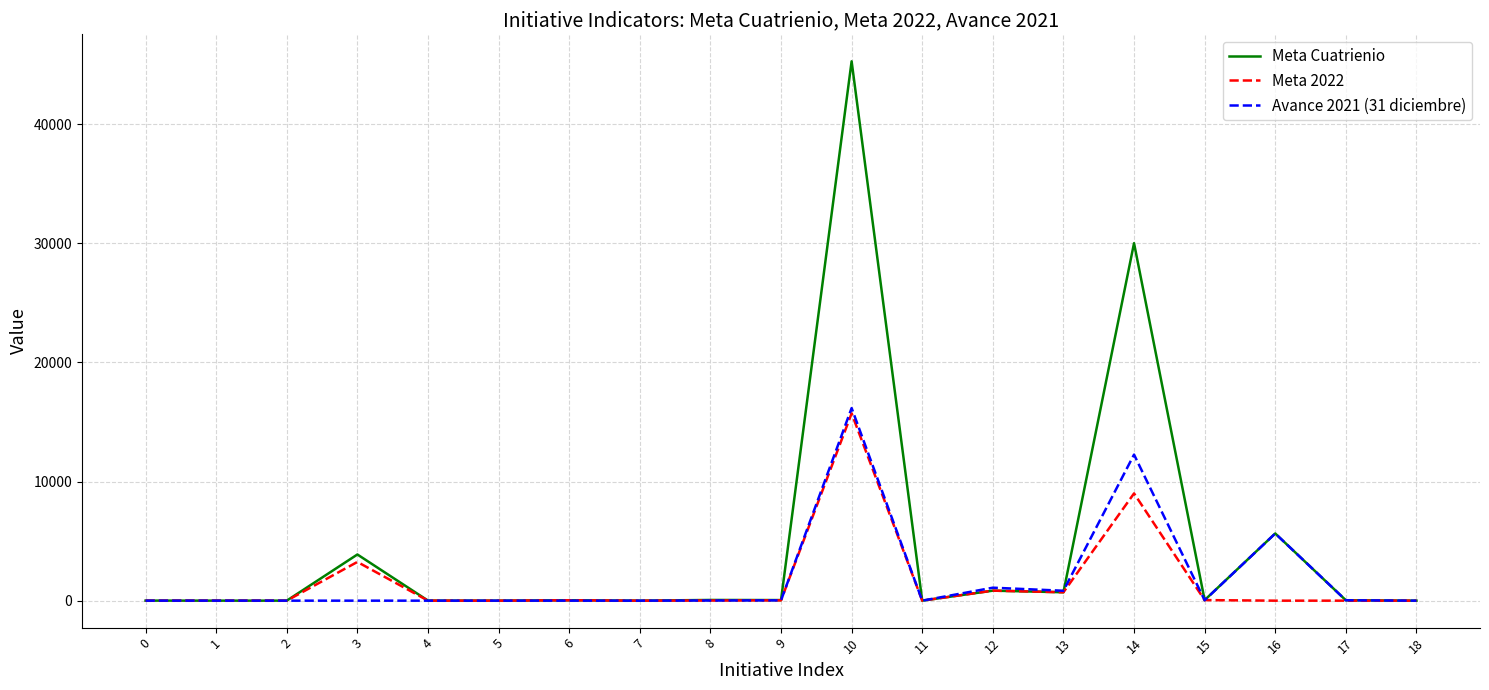

At which category does the chart reach its peak across all series?

10